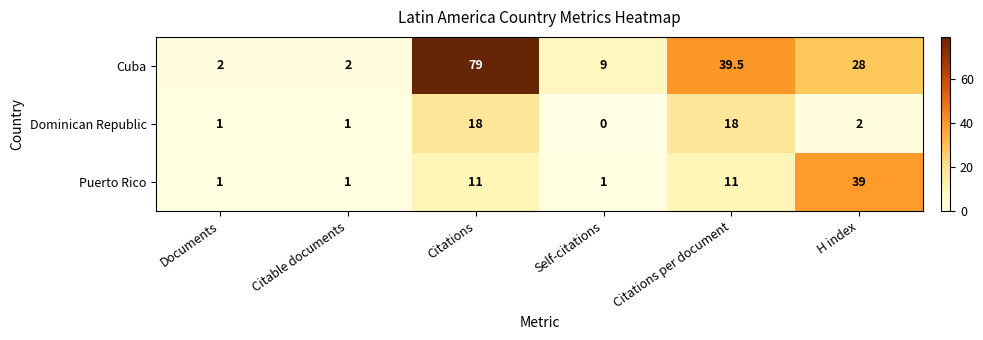

Reading right to left, what are all the values shown in this chart?

Cuba: 28.0	39.5	9.0	79.0	2.0	2.0
Dominican Republic: 2.0	18.0	0.0	18.0	1.0	1.0
Puerto Rico: 39.0	11.0	1.0	11.0	1.0	1.0